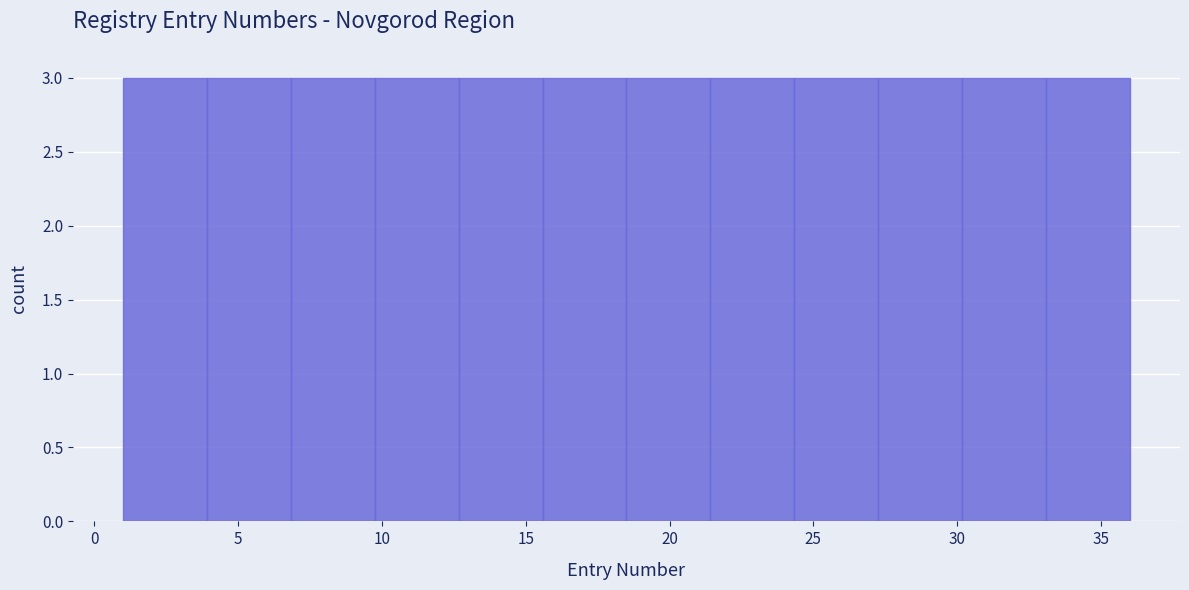

Reading left to right, transcribe this chart: for each bar, give the range it covers on the x-axis and its height. Neither the bar edges nor the heights are printed on the chart, so give them approximately, as read against the axes.

1.0 to 4.0: 3
4.0 to 7.0: 3
7.0 to 10.0: 3
10.0 to 12.5: 3
12.5 to 15.5: 3
15.5 to 18.5: 3
18.5 to 21.5: 3
21.5 to 24.5: 3
24.5 to 27.5: 3
27.5 to 30.0: 3
30.0 to 33.0: 3
33.0 to 36.0: 3